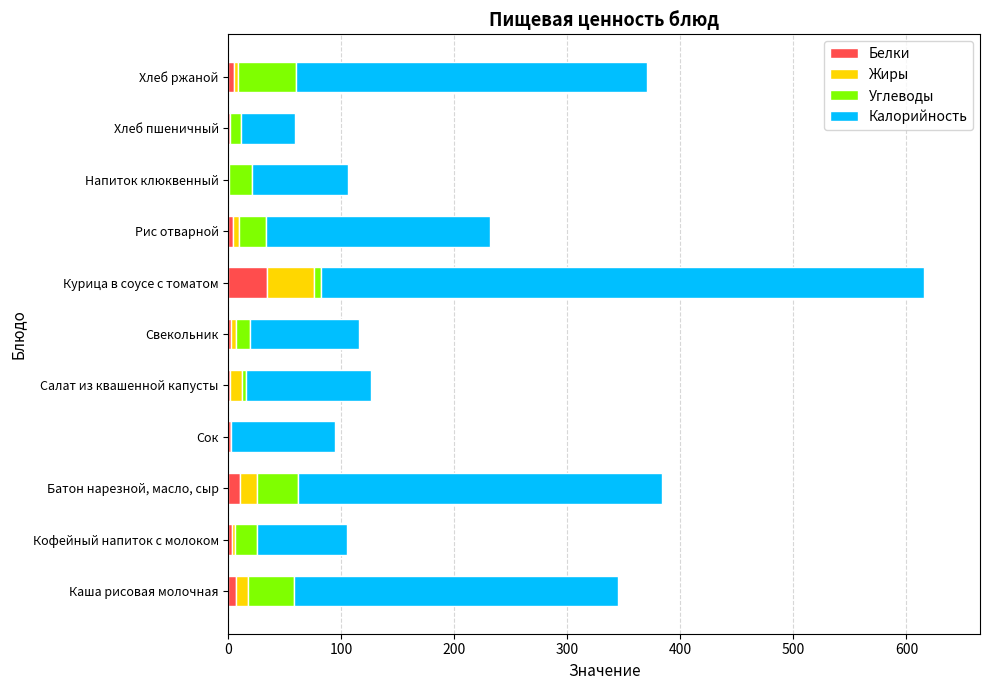

How many distinct data groups are displayed?

4